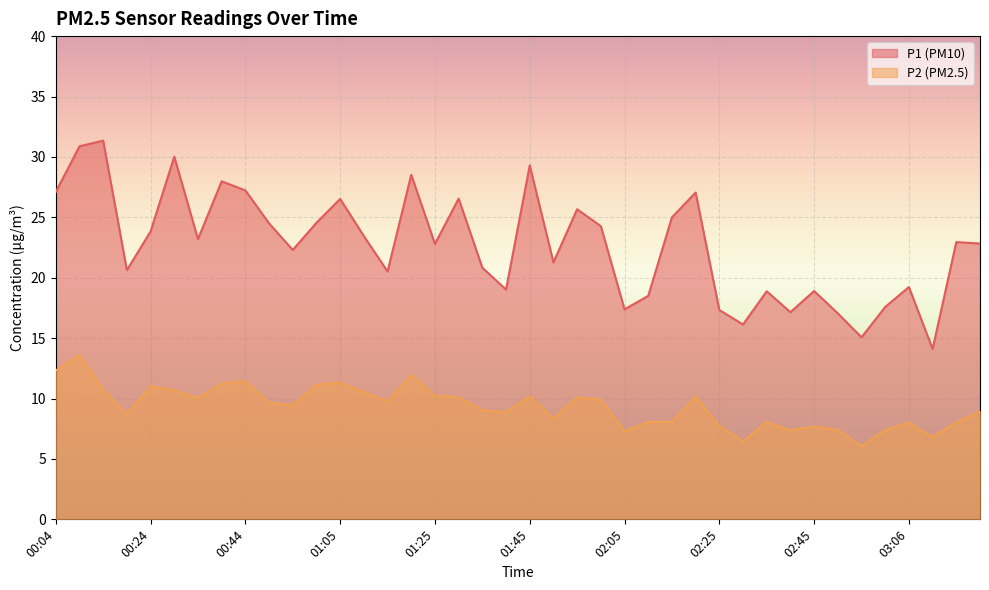

At how many categories does at least one series exceed 29?

4